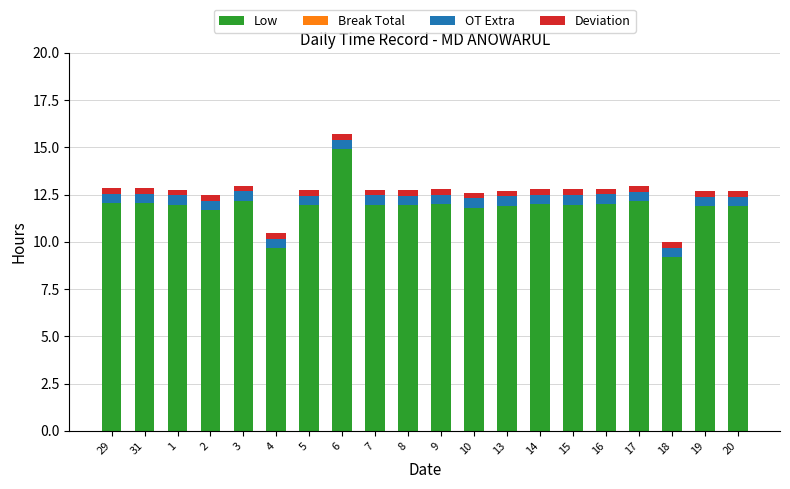

What is the average value of the Low series?

11.9